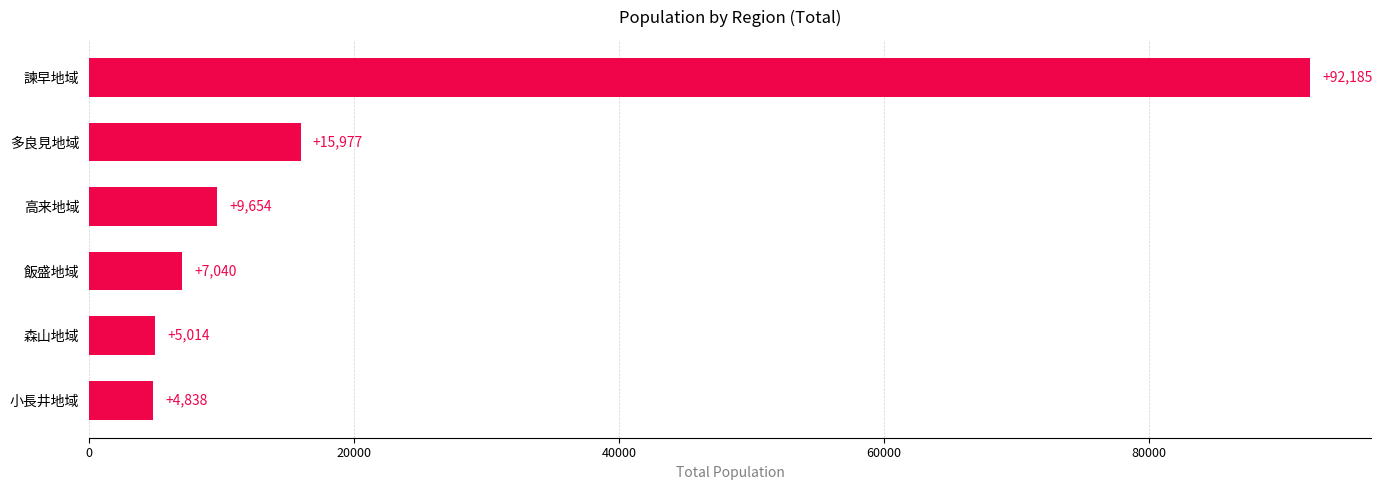

Is it true that the value at 飯盛地域 is 10927?

False